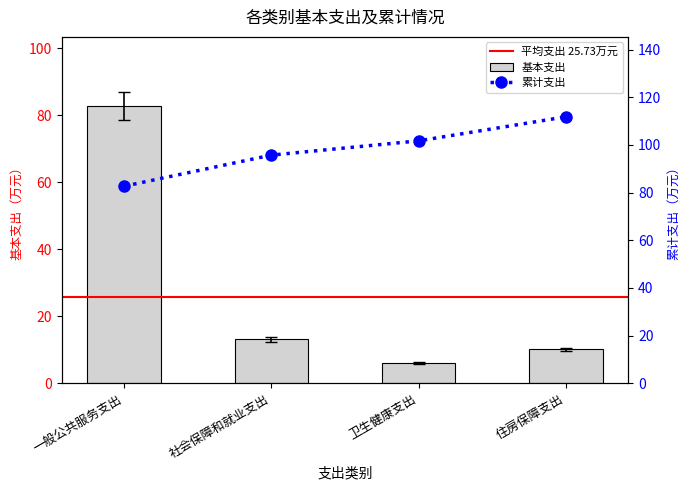

At which category does the chart reach its peak across all series?

一般公共服务支出